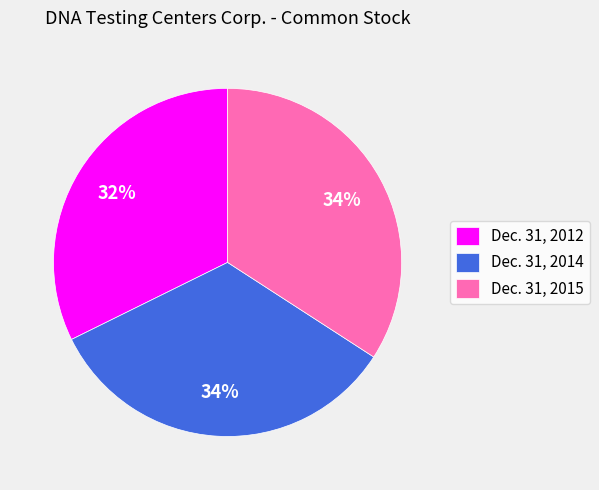

Which has a higher value, Dec. 31, 2015 or Dec. 31, 2012?

Dec. 31, 2015